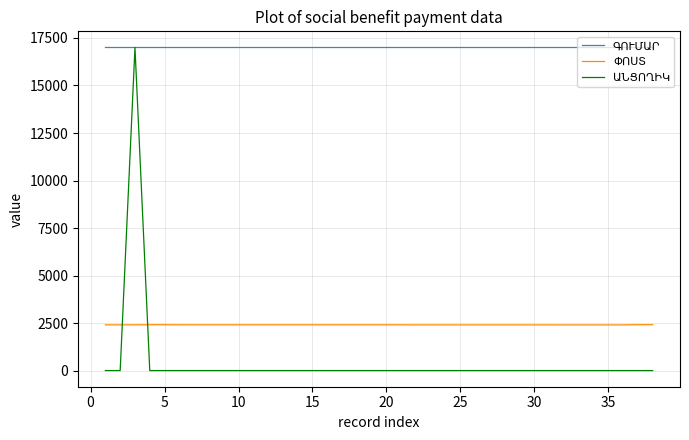

What is the greatest value displayed?

17000